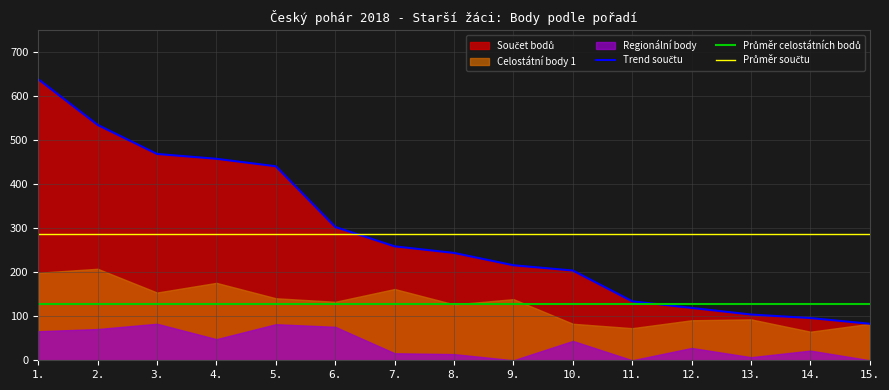

What position from the left is 14.?

14